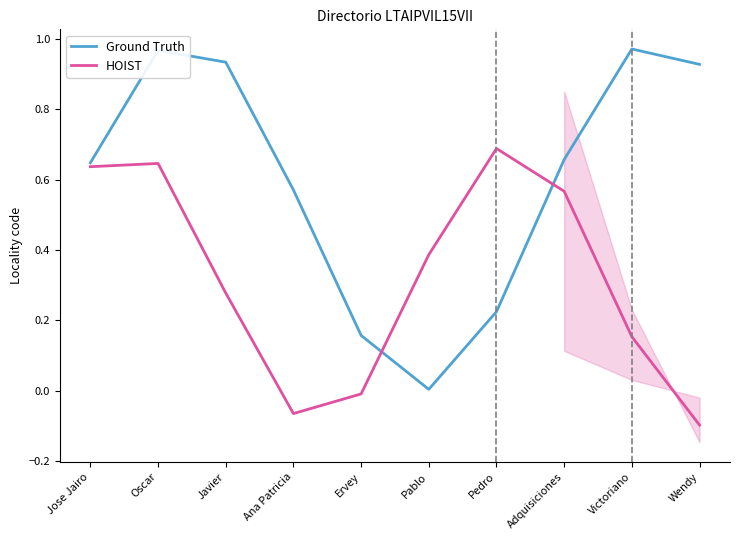

Read the Ground Truth value at Pedro.

0.2